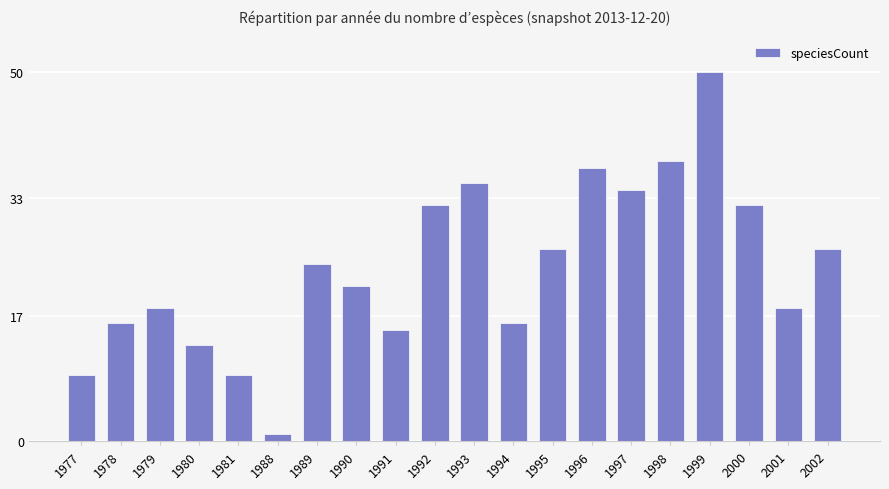

How many bars are there in total?

20